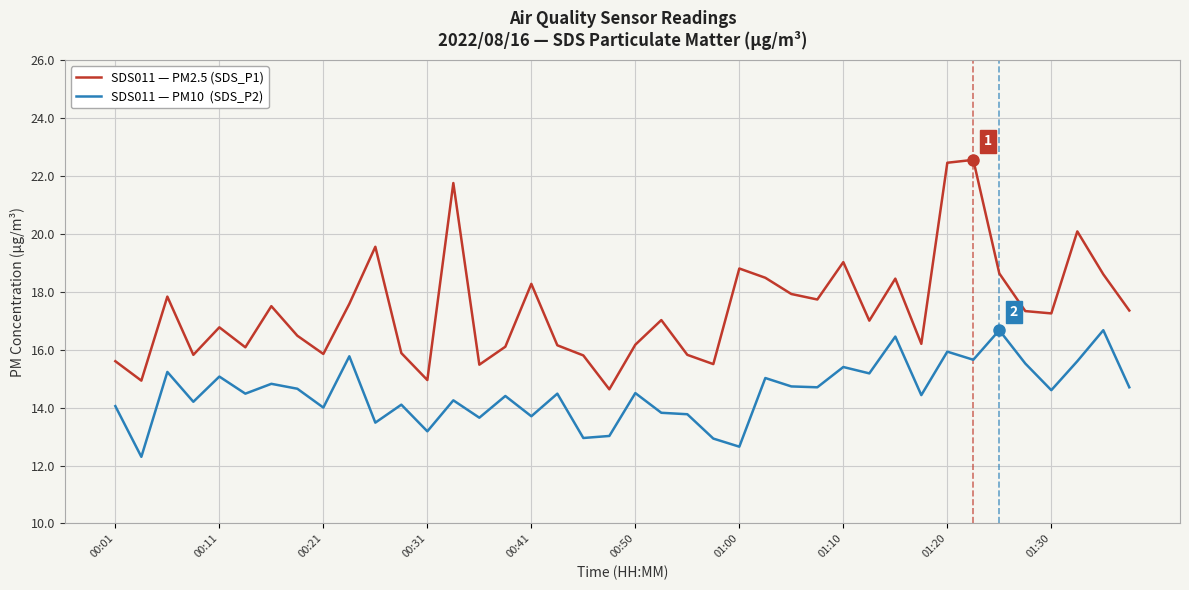

What is the maximum value shown in the chart?

22.6